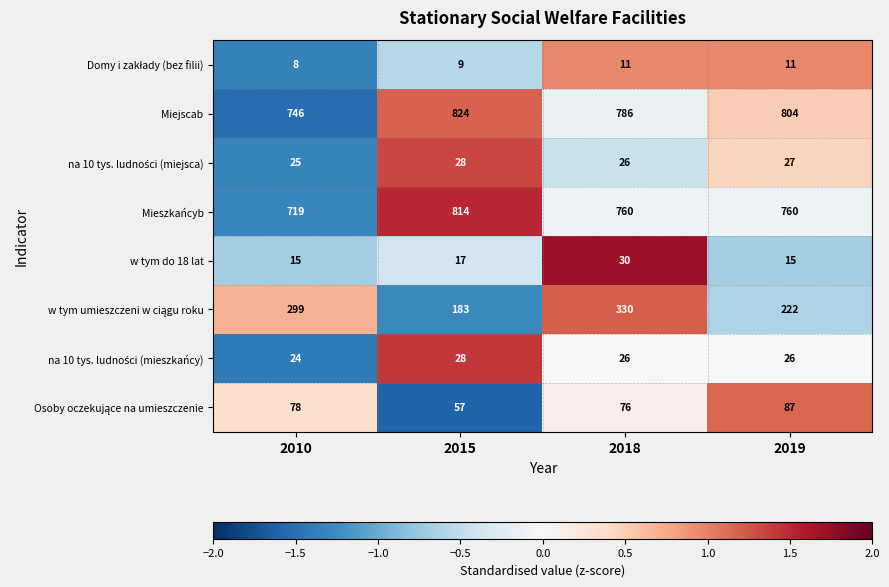

Rank the categories by Miejscab value from lowest to highest.

2010, 2018, 2019, 2015